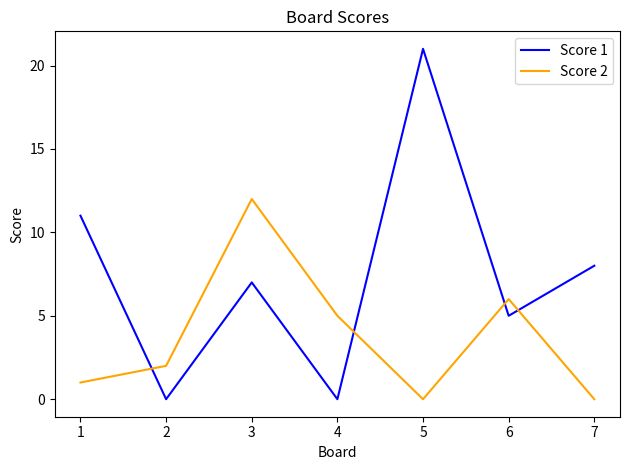

At which category is the sum across all series the highest?

5